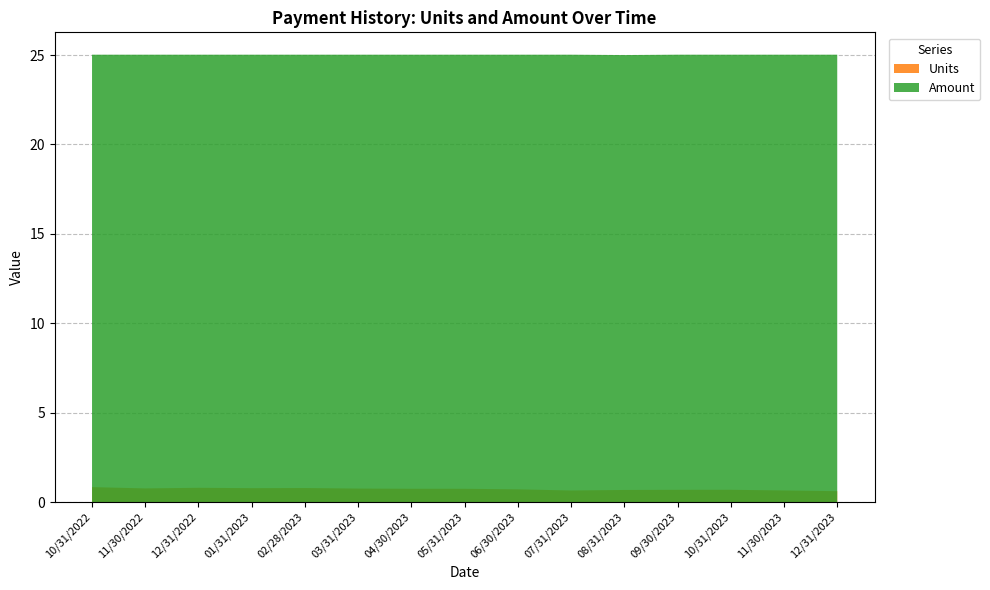

Reading left to right, extract all data points from this chart.

Units: 10/31/2022=0.8	11/30/2022=0.8	12/31/2022=0.8	01/31/2023=0.8	02/28/2023=0.8	03/31/2023=0.8	04/30/2023=0.7	05/31/2023=0.7	06/30/2023=0.7	07/31/2023=0.6	08/31/2023=0.7	09/30/2023=0.7	10/31/2023=0.7	11/30/2023=0.7	12/31/2023=0.6
Amount: 10/31/2022=25.0	11/30/2022=25.0	12/31/2022=25.0	01/31/2023=25.0	02/28/2023=25.0	03/31/2023=25.0	04/30/2023=25.0	05/31/2023=25.0	06/30/2023=25.0	07/31/2023=25.0	08/31/2023=25.0	09/30/2023=25.0	10/31/2023=25.0	11/30/2023=25.0	12/31/2023=25.0